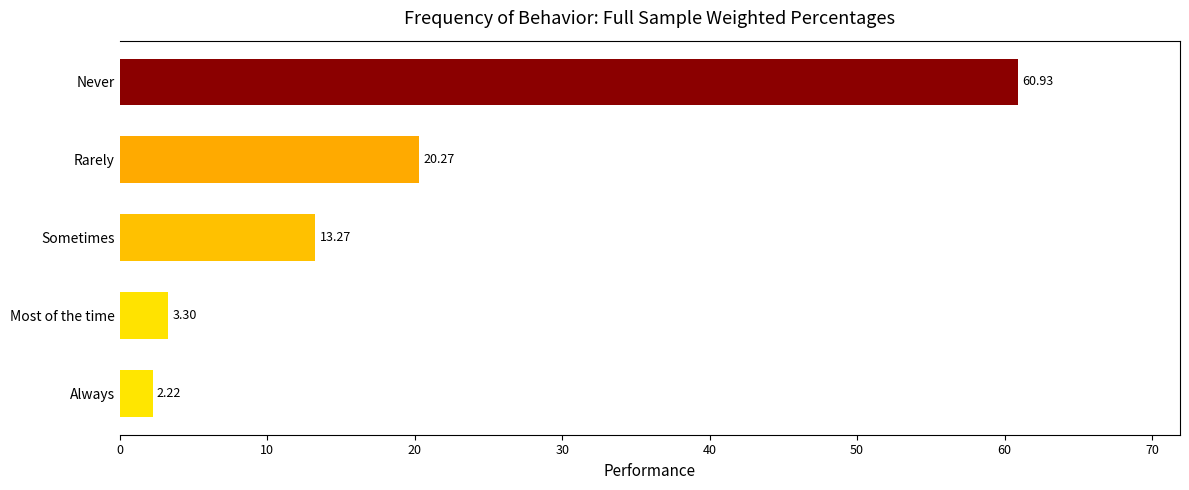

What is the change in value from Sometimes to Never?

+47.7